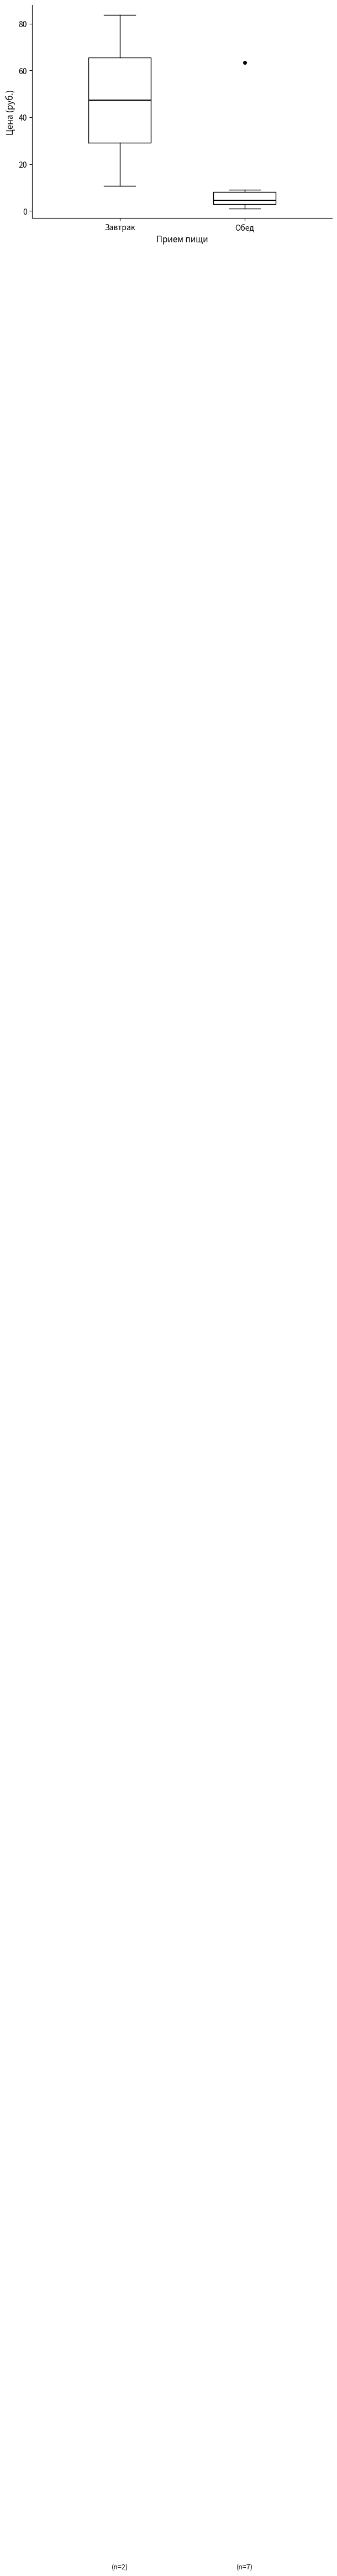

Which box has the lowest median line?

Обед